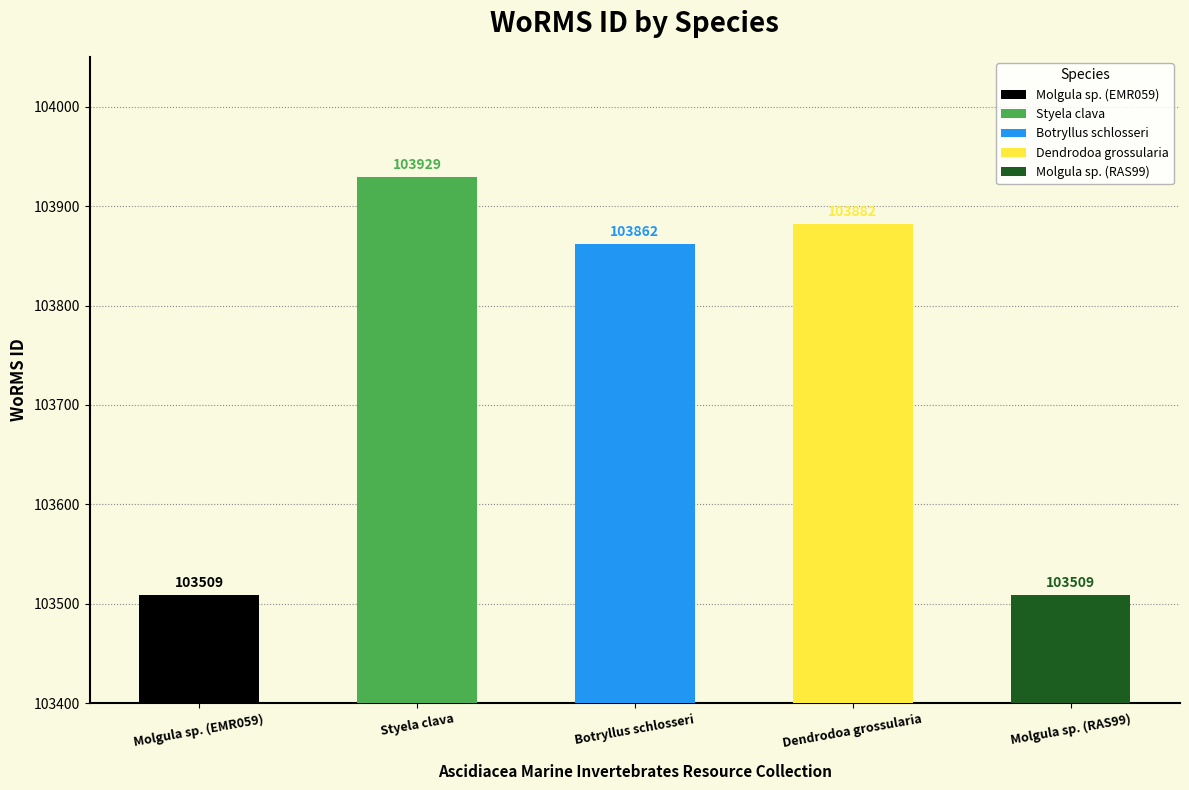

What is the average value?

103738